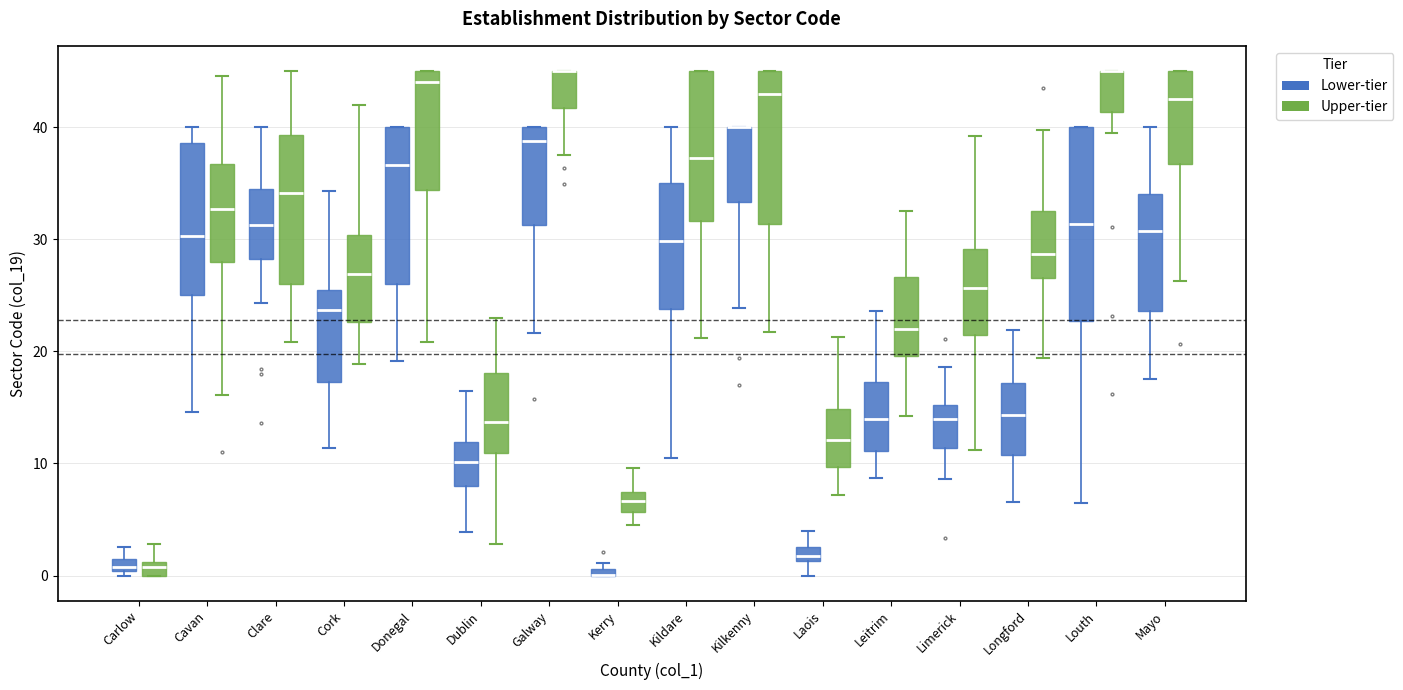

Where is the upper edge of the box for Kildare (Upper-tier) on the y-axis? The values are not printed on the chart, so give them approximately, as read against the axis.

45